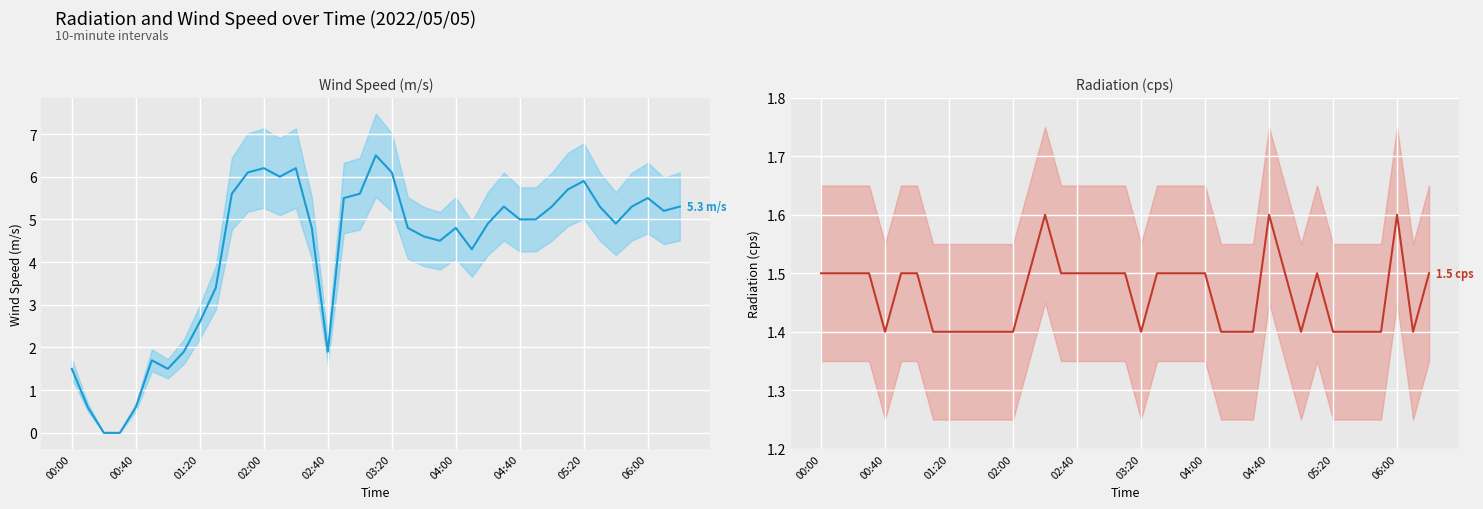

At which category does the chart reach its minimum across all series?

01:20